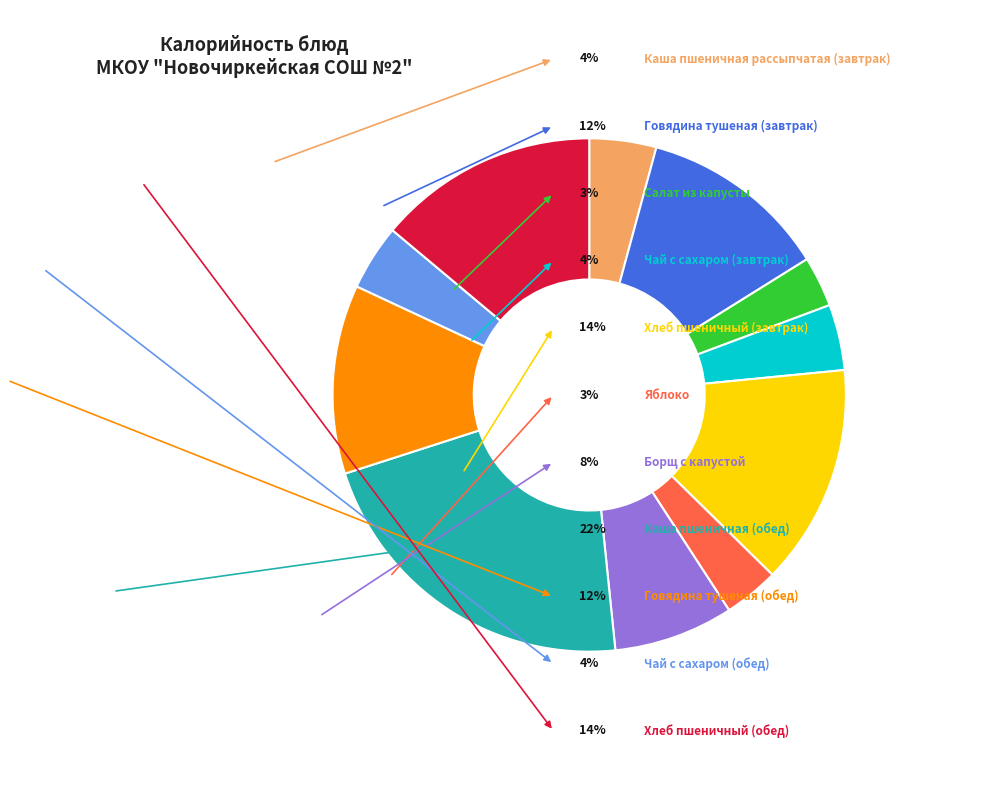

Is there a majority slice in this chart?

No